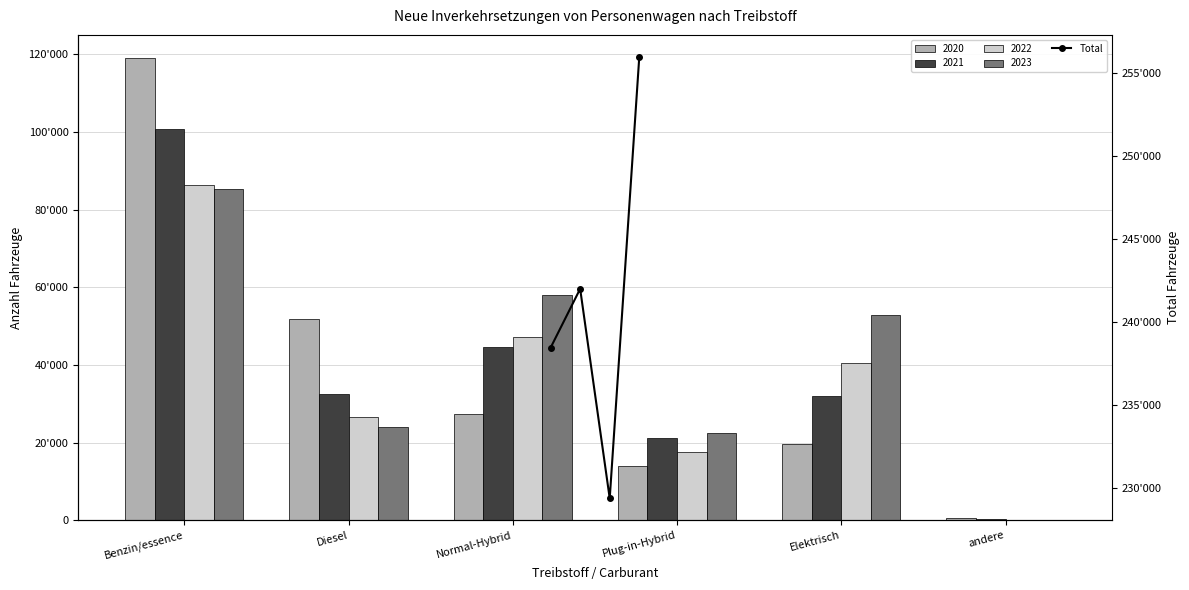

What is the maximum value shown in the chart?

255981